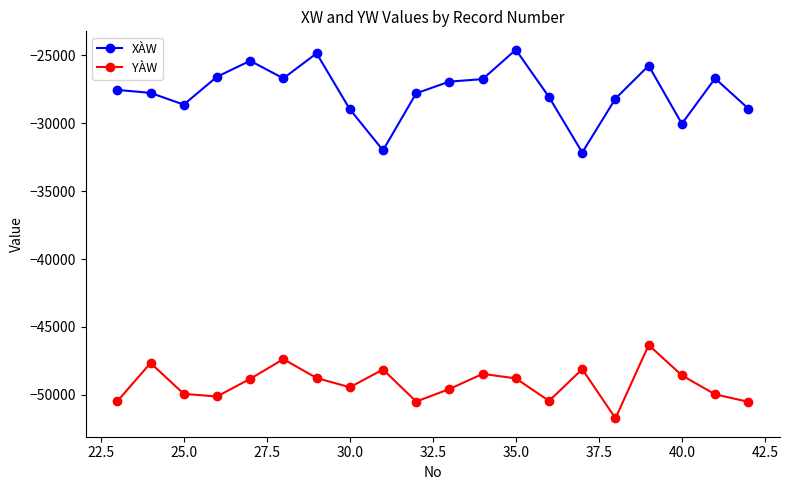

True or false: YÀW and XÀW intersect in this chart.

False